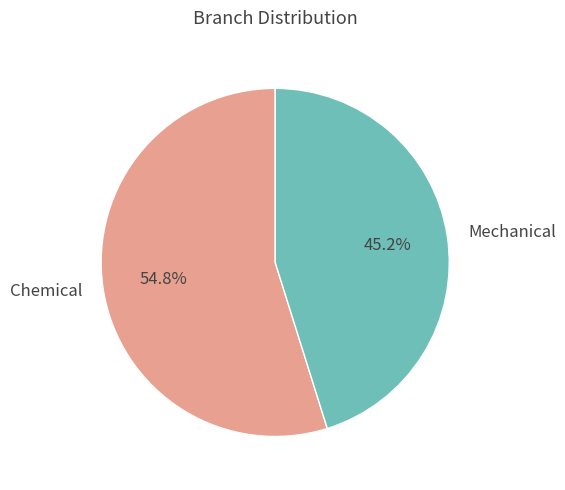

To the nearest percent, what percentage of the pie is Mechanical?

45%